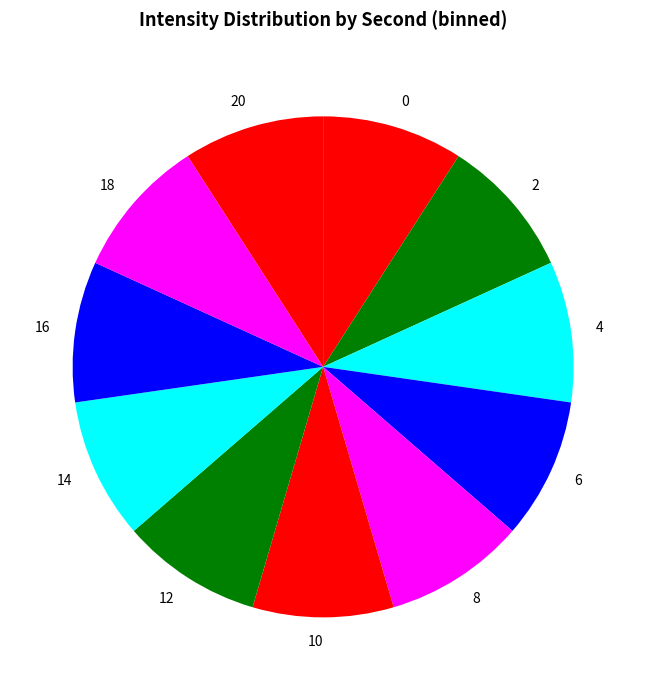

Count the number of slices in the pie.

11